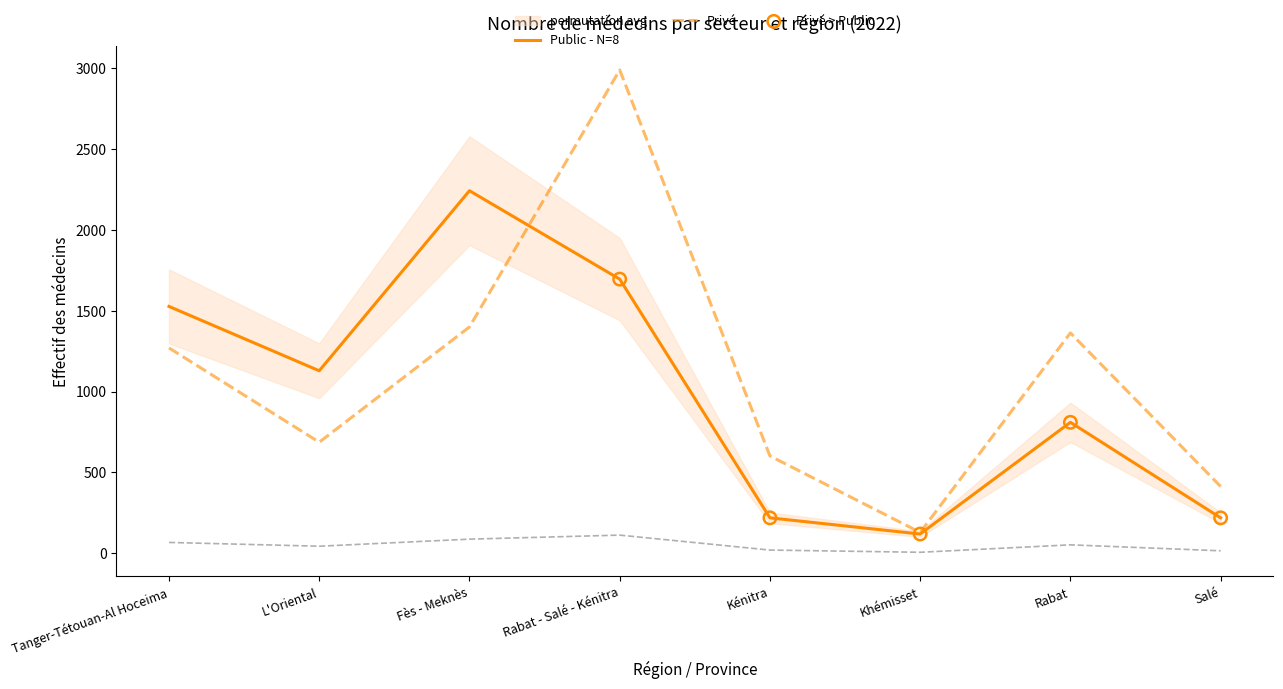

Which series contains the lowest Y value?

Public